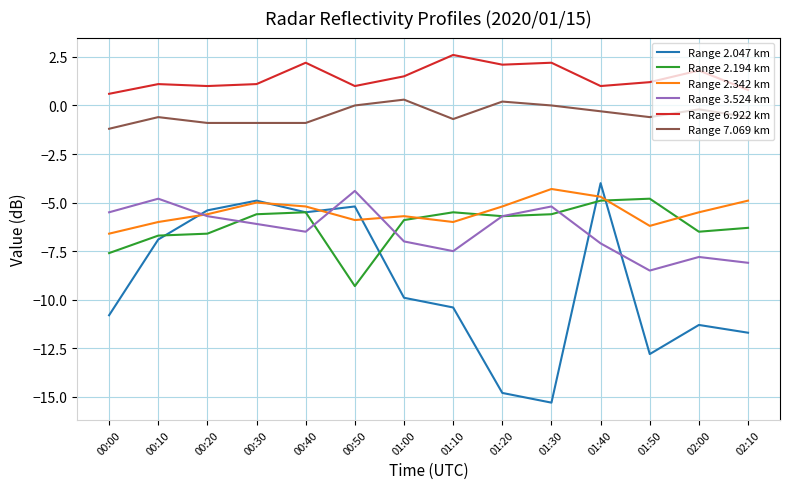

Which series has the widest spread of values?

Range 2.047 km